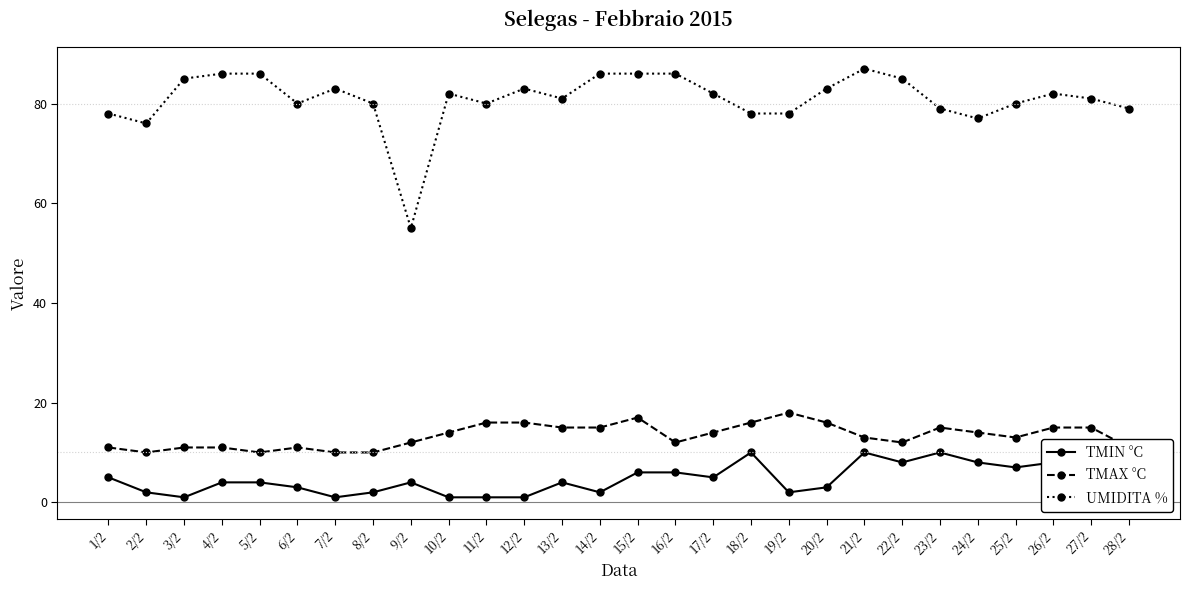

Is the value of UMIDITA % at 24/2 greater than the value of TMIN °C at 19/2?

Yes